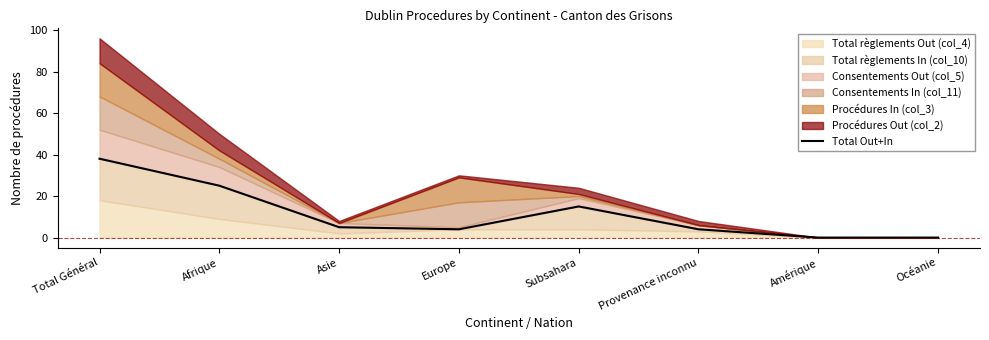

Is it true that the value at Océanie is 0?

True